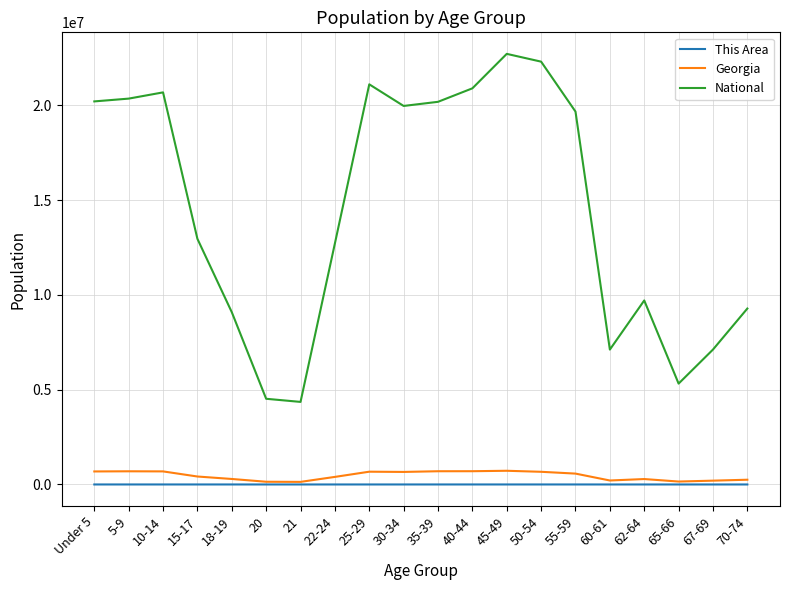

True or false: Georgia and National cross at least once.

False